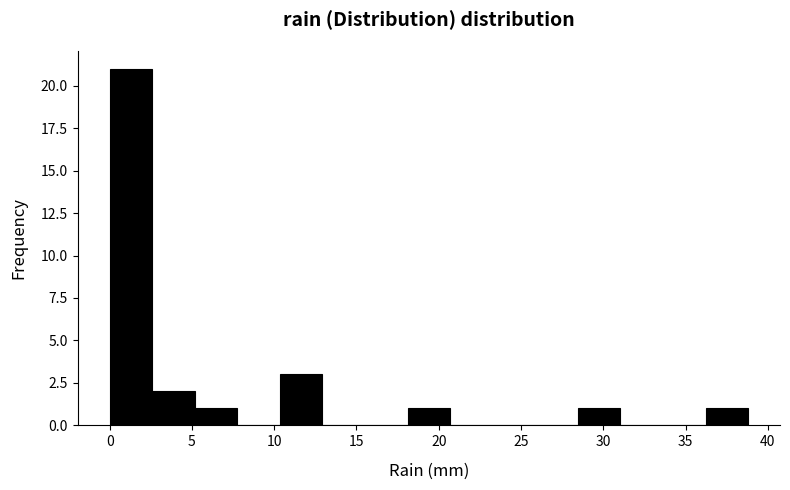

What is the height of the bar covering 18.0 to 20.5 on the x-axis? Neither the bar edges nor the heights are printed on the chart, so give them approximately, as read against the axes.

1